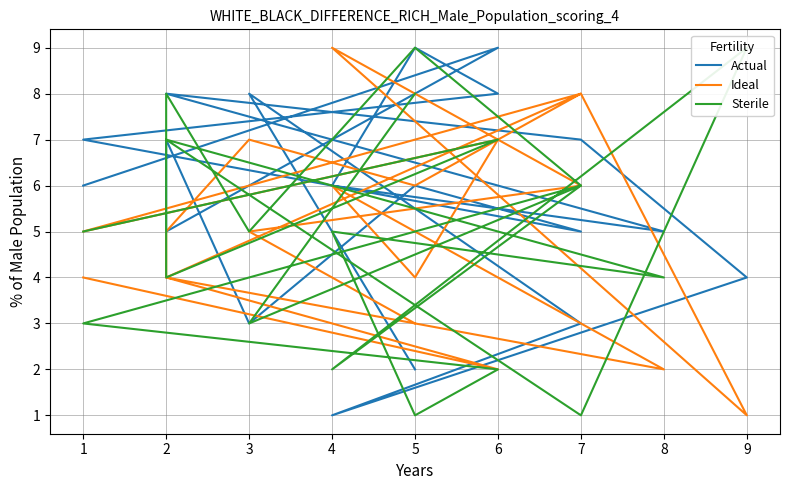

Which series has the largest total across all categories?

Actual